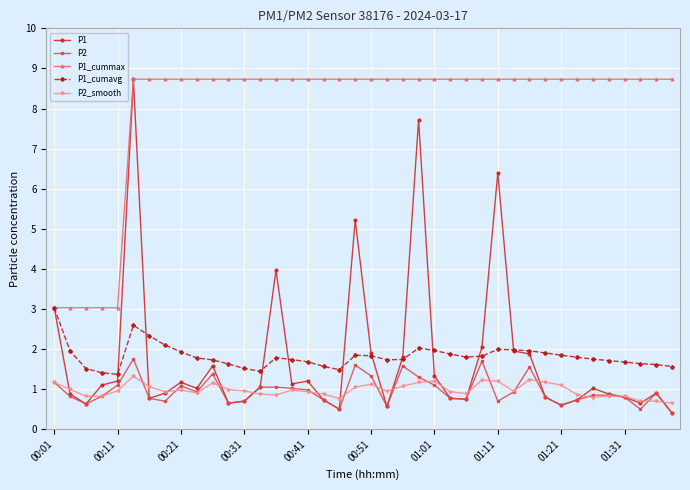

Which series has the widest spread of values?

P1